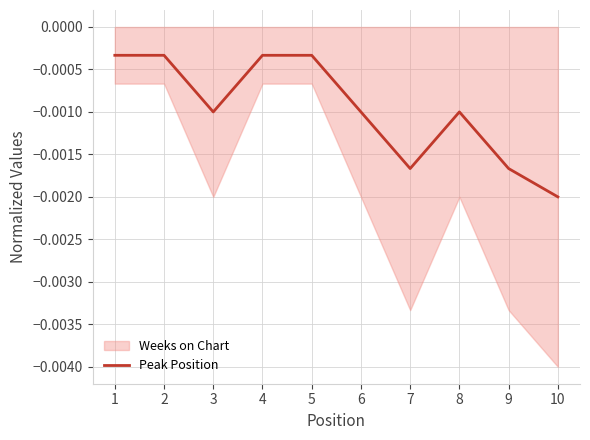

Which label corresponds to the smallest value in the chart?

10